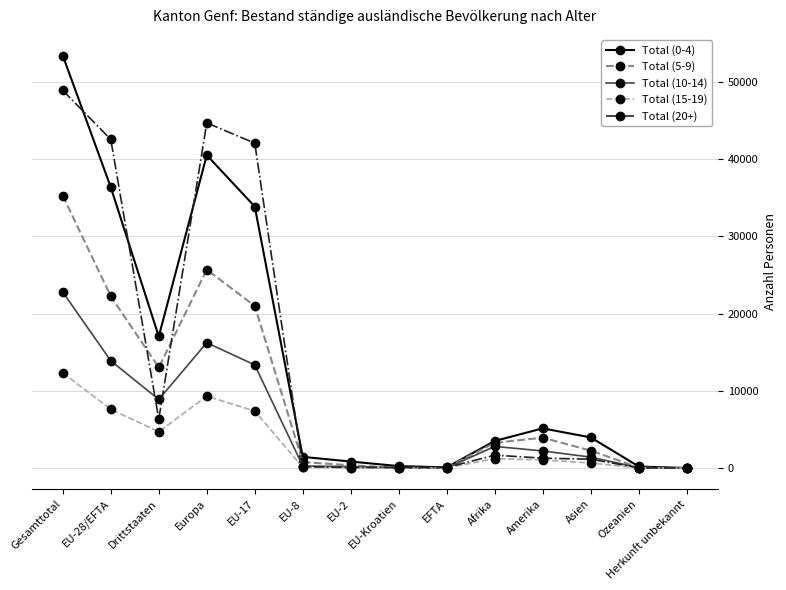

How many lines are shown in the chart?

5